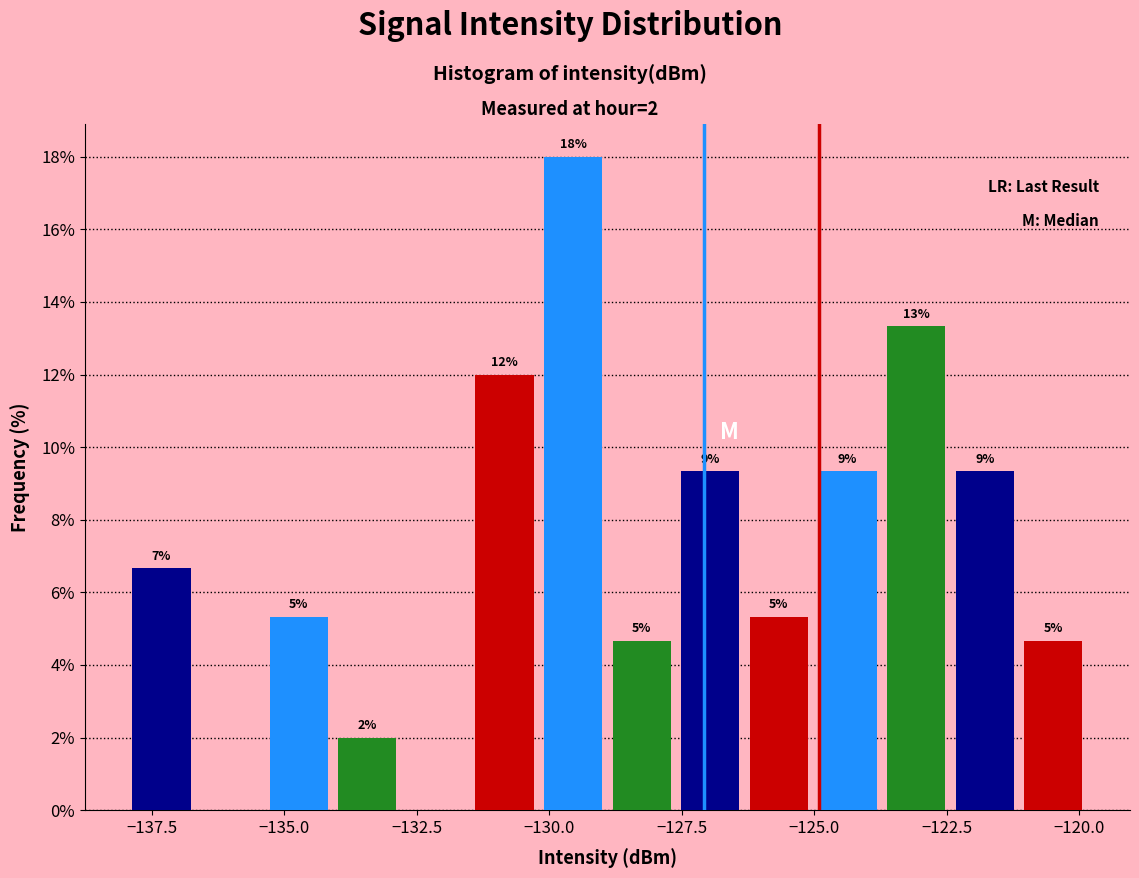

Around what value on the x-axis is the tallest bar? Give the approximate position of its centre, as read against the axis.

-129.5